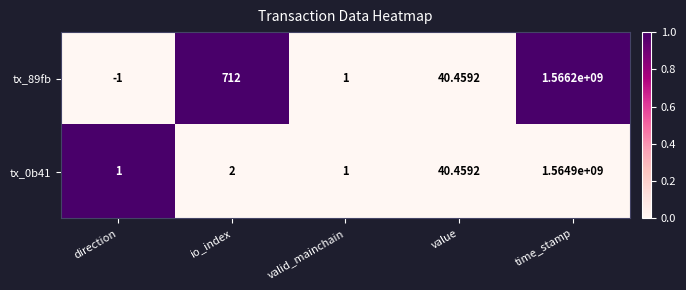

At which label is tx_0b41 closest to 782450000?

value